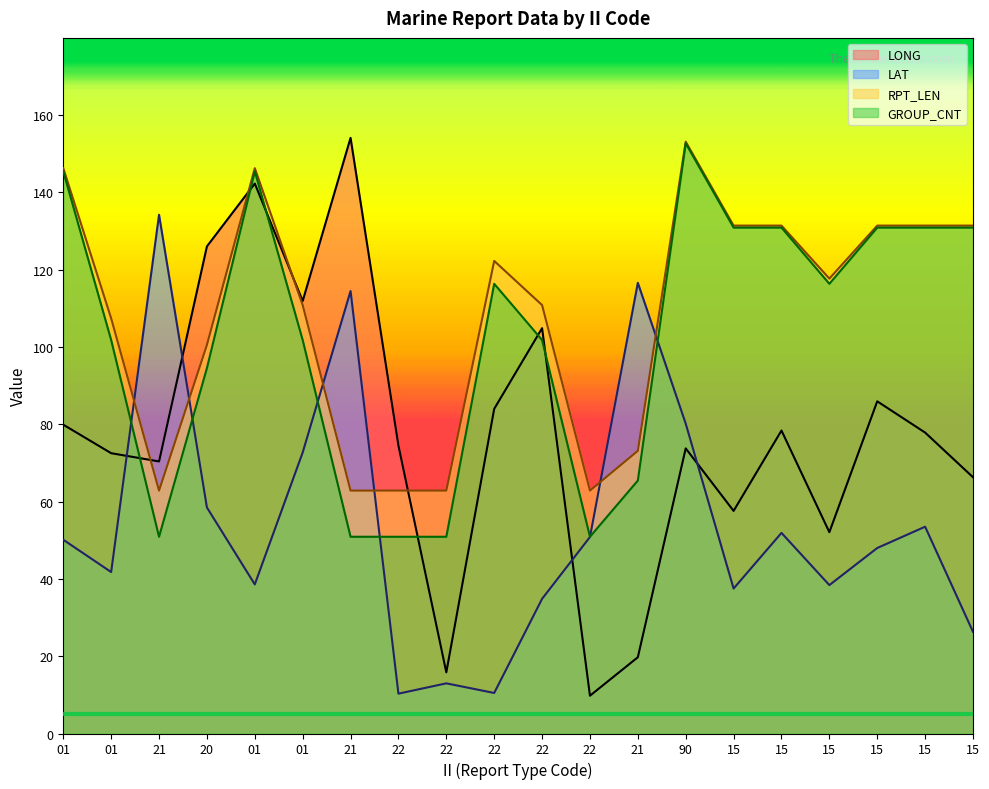

Reading left to right, what are all the values shown in this chart?

LONG: 79.9	72.5	70.4	126.0	142.3	111.9	154.1	74.5	15.8	84.0	104.9	9.8	19.7	73.8	57.6	78.4	52.1	86.0	77.9	66.3
LAT: 50.1	41.8	134.2	58.5	38.6	72.7	114.5	10.3	13.0	10.5	34.8	50.8	116.6	80.2	37.5	51.9	38.4	48.0	53.5	26.3
RPT_LEN: 146.3	107.4	62.9	100.6	146.3	110.9	62.9	62.9	62.9	122.3	110.9	62.9	73.1	153.1	131.4	131.4	117.7	131.4	131.4	131.4
GROUP_CNT: 145.5	101.8	50.9	94.5	145.5	101.8	50.9	50.9	50.9	116.4	101.8	50.9	65.5	152.7	130.9	130.9	116.4	130.9	130.9	130.9